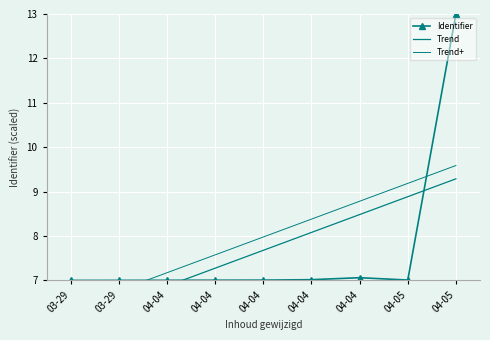

What is the difference between the maximum and minimum values in the Trend series?

3.2